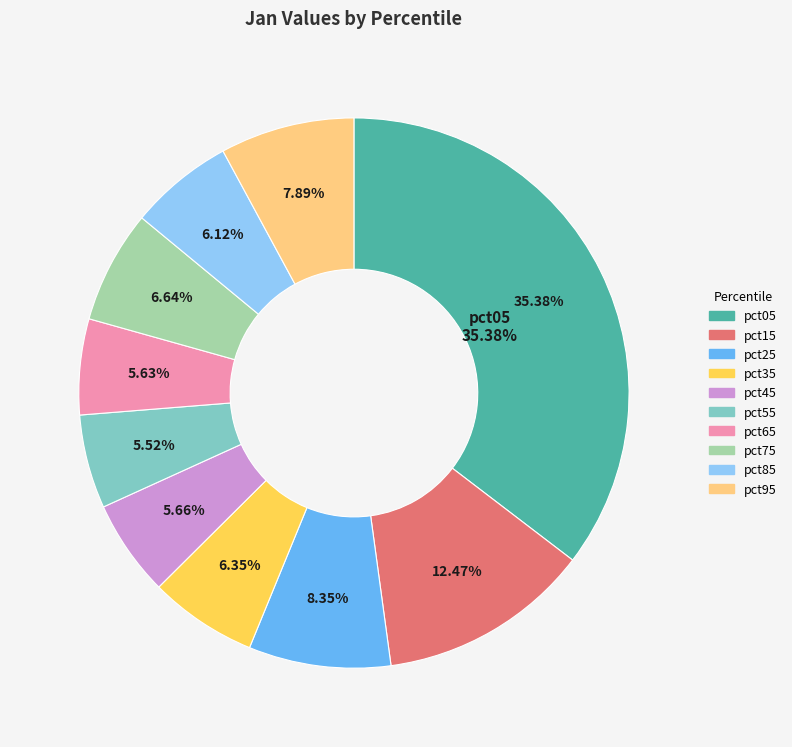

Count the number of slices in the pie.

10